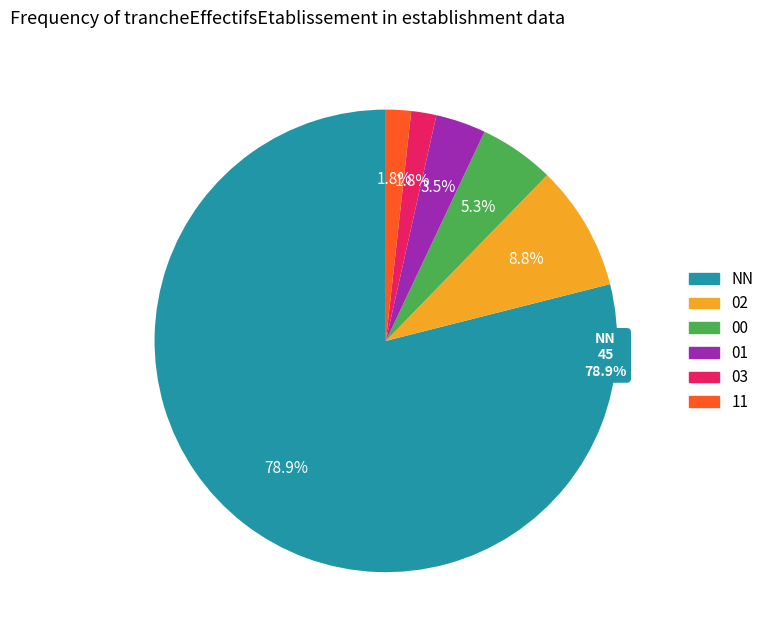

To the nearest percent, what is the difference between the largest and smallest slice percentages?

77%